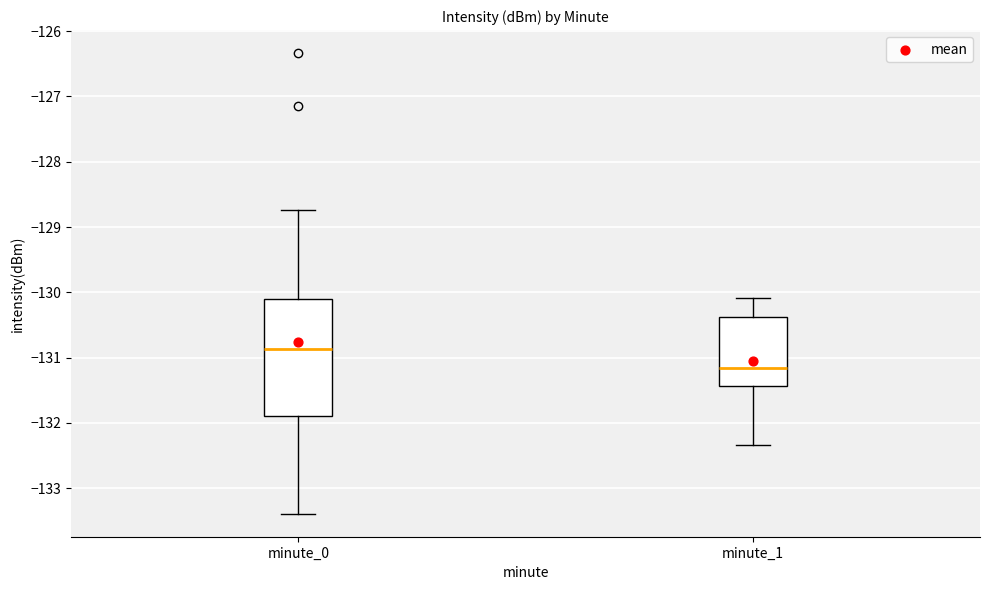

Where is the lower edge of the box for minute_1 on the y-axis? The values are not printed on the chart, so give them approximately, as read against the axis.

-131.4